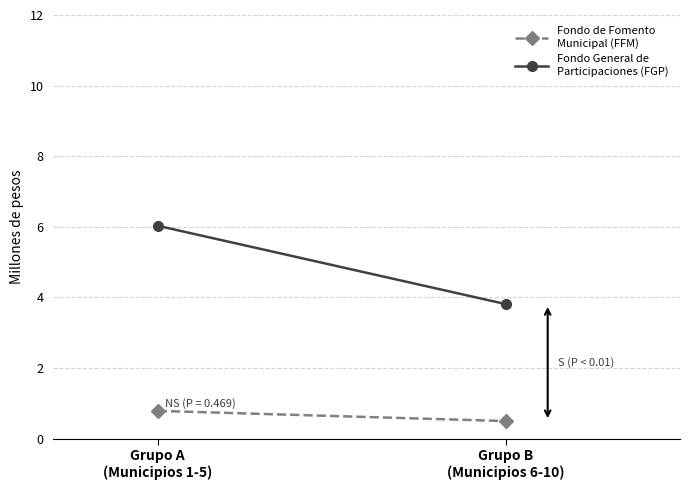

What is the sum of the Fondo de Fomento
Municipal (FFM) values at Grupo B
(Municipios 6-10) and Grupo A
(Municipios 1-5)?

1.3